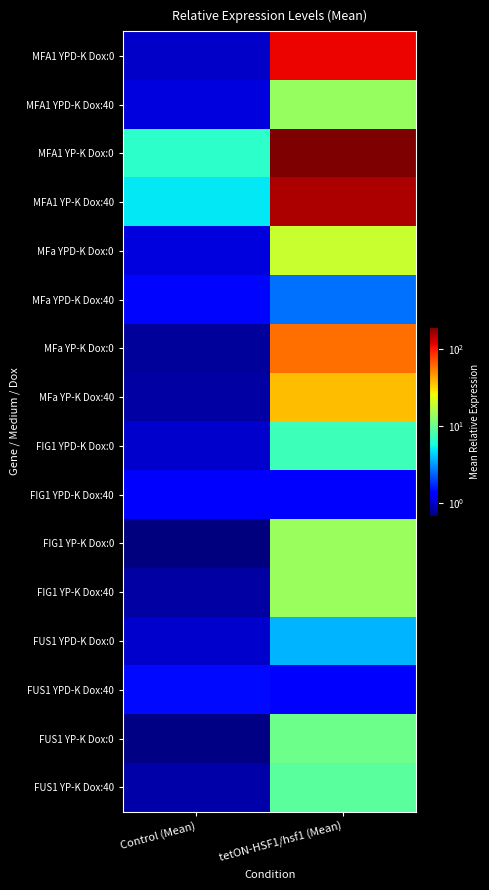

Reading left to right, list all the values displayed in this chart.

MFA1 YPD-K Dox:0: Control (Mean)=1.0	tetON-HSF1/hsf1 (Mean)=111.9
MFA1 YPD-K Dox:40: Control (Mean)=1.1	tetON-HSF1/hsf1 (Mean)=13.7
MFA1 YP-K Dox:0: Control (Mean)=6.7	tetON-HSF1/hsf1 (Mean)=193.8
MFA1 YP-K Dox:40: Control (Mean)=5.0	tetON-HSF1/hsf1 (Mean)=154.5
MFa YPD-K Dox:0: Control (Mean)=1.1	tetON-HSF1/hsf1 (Mean)=19.2
MFa YPD-K Dox:40: Control (Mean)=1.4	tetON-HSF1/hsf1 (Mean)=2.6
MFa YP-K Dox:0: Control (Mean)=0.8	tetON-HSF1/hsf1 (Mean)=58.9
MFa YP-K Dox:40: Control (Mean)=0.8	tetON-HSF1/hsf1 (Mean)=37.5
FIG1 YPD-K Dox:0: Control (Mean)=1.0	tetON-HSF1/hsf1 (Mean)=7.5
FIG1 YPD-K Dox:40: Control (Mean)=1.3	tetON-HSF1/hsf1 (Mean)=1.4
FIG1 YP-K Dox:0: Control (Mean)=0.7	tetON-HSF1/hsf1 (Mean)=14.0
FIG1 YP-K Dox:40: Control (Mean)=0.8	tetON-HSF1/hsf1 (Mean)=14.1
FUS1 YPD-K Dox:0: Control (Mean)=1.0	tetON-HSF1/hsf1 (Mean)=3.7
FUS1 YPD-K Dox:40: Control (Mean)=1.4	tetON-HSF1/hsf1 (Mean)=1.4
FUS1 YP-K Dox:0: Control (Mean)=0.7	tetON-HSF1/hsf1 (Mean)=10.3
FUS1 YP-K Dox:40: Control (Mean)=0.8	tetON-HSF1/hsf1 (Mean)=9.0